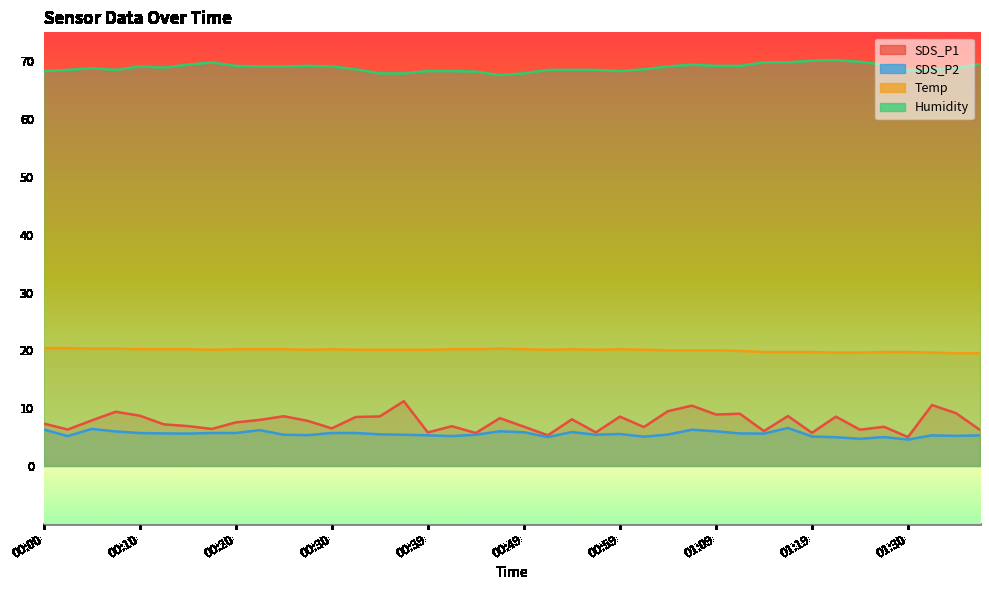

How many data points does each series have?

40